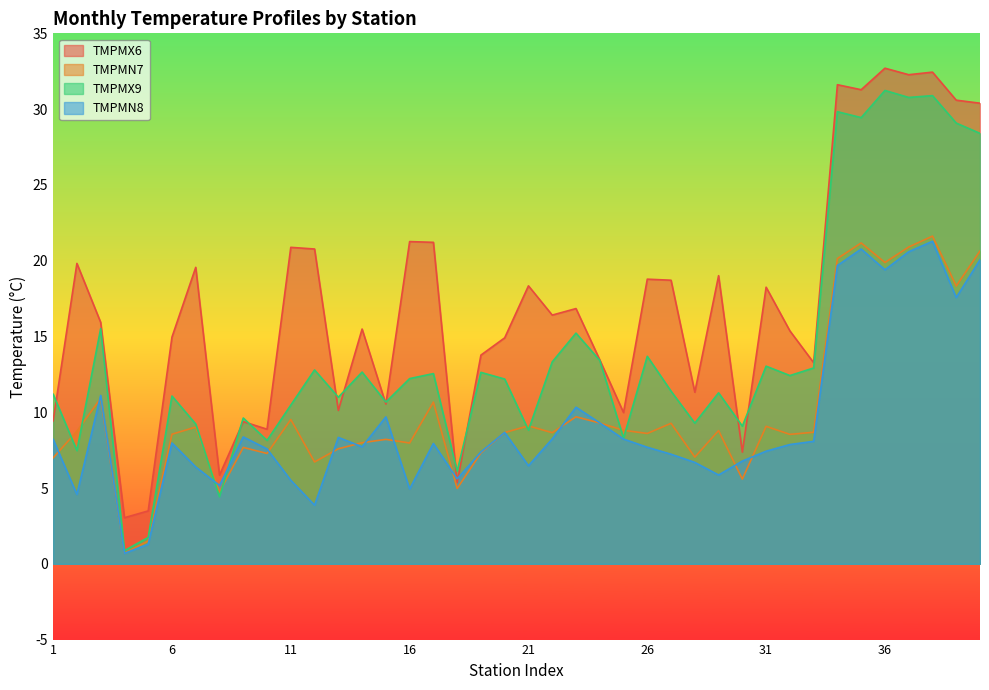

Reading left to right, transcribe all the data shown in this chart.

TMPMX6: 9.4	19.8	15.9	3.0	3.5	15.0	19.6	5.8	9.4	8.9	20.9	20.8	10.1	15.5	10.5	21.3	21.2	5.3	13.8	14.9	18.3	16.4	16.8	13.5	10.0	18.8	18.7	11.3	19.0	7.4	18.2	15.4	13.3	31.6	31.3	32.7	32.3	32.4	30.6	30.4
TMPMN7: 7.0	8.8	10.9	0.7	1.5	8.6	9.0	4.7	7.7	7.3	9.5	6.7	7.6	8.0	8.2	8.0	10.7	5.0	7.3	8.7	9.1	8.7	9.7	9.3	8.8	8.6	9.3	7.0	8.8	5.6	9.1	8.5	8.7	20.1	21.2	19.9	20.9	21.6	18.3	20.6
TMPMX9: 11.2	7.5	15.5	0.9	1.7	11.1	9.2	4.4	9.6	8.1	10.5	12.8	11.0	12.7	10.7	12.2	12.6	6.1	12.6	12.2	8.8	13.3	15.2	13.4	8.3	13.7	11.4	9.3	11.3	9.1	13.0	12.4	12.9	29.8	29.4	31.2	30.8	30.9	29.1	28.4
TMPMN8: 8.2	4.6	11.1	0.7	1.3	8.0	6.4	5.2	8.4	7.6	5.5	3.9	8.3	7.7	9.7	4.9	7.9	5.6	7.4	8.7	6.5	8.2	10.3	9.3	8.2	7.7	7.2	6.7	5.9	6.8	7.4	7.9	8.1	19.7	20.8	19.4	20.6	21.3	17.6	20.1